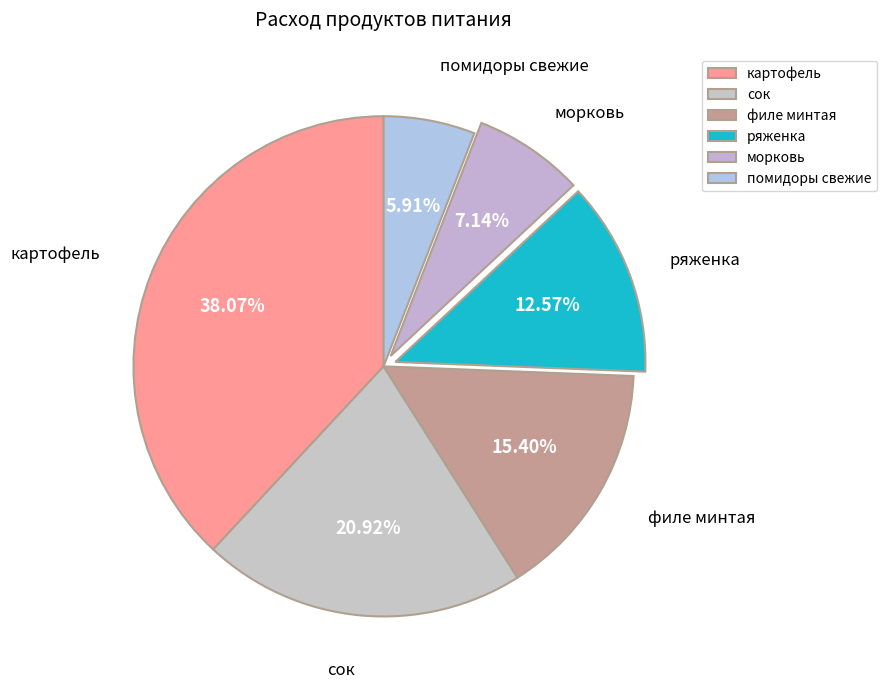

To the nearest percent, what portion does картофель represent?

38%